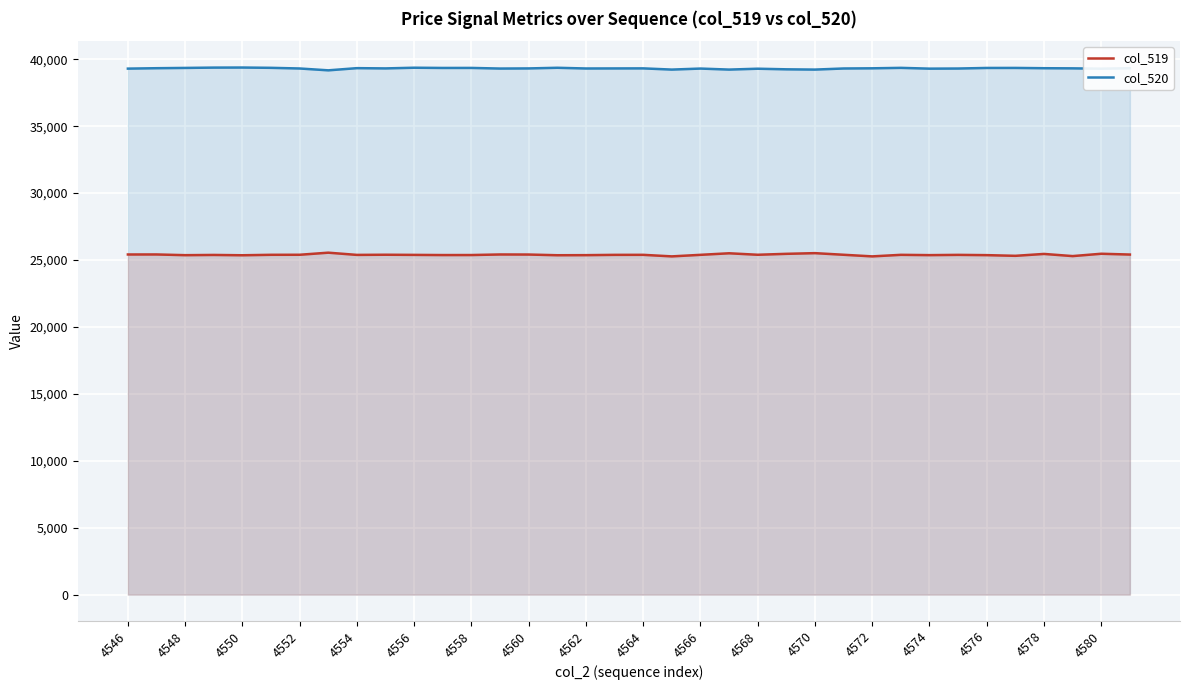

How many lines are shown in the chart?

2